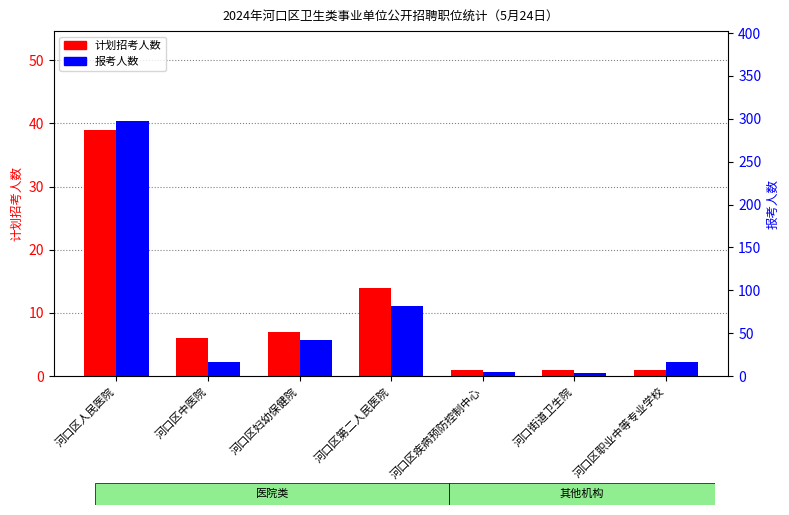

Is it true that 报考人数 equals 23 at 河口区职业中等专业学校?

False